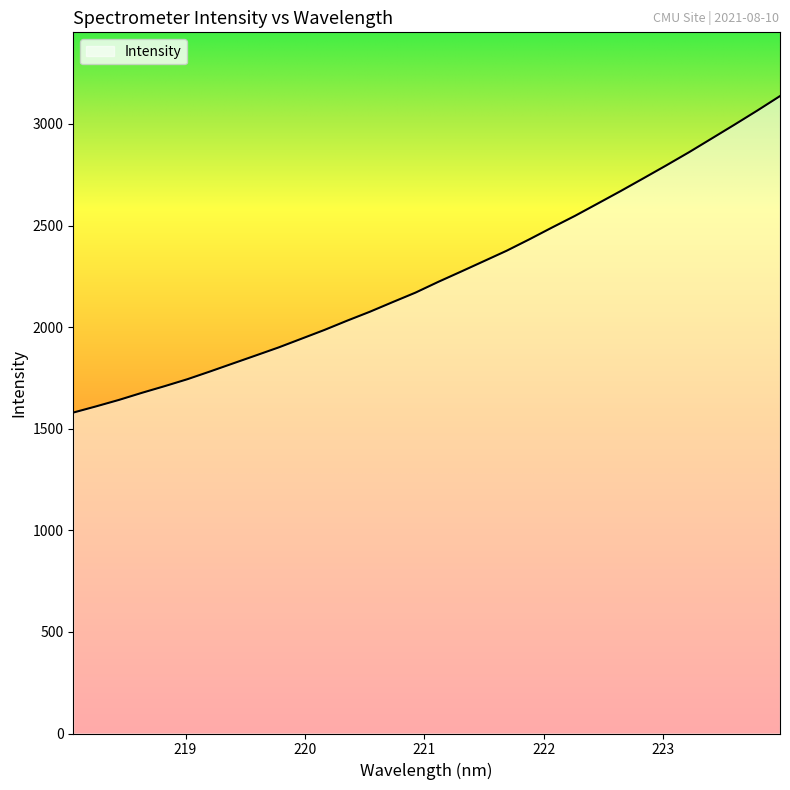

How many series are shown in this chart?

1